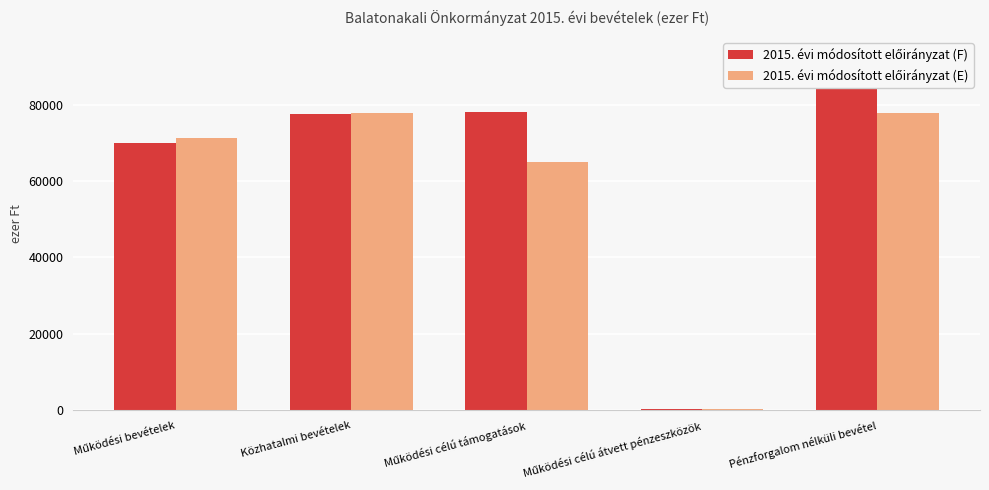

Are the bars horizontal?

No